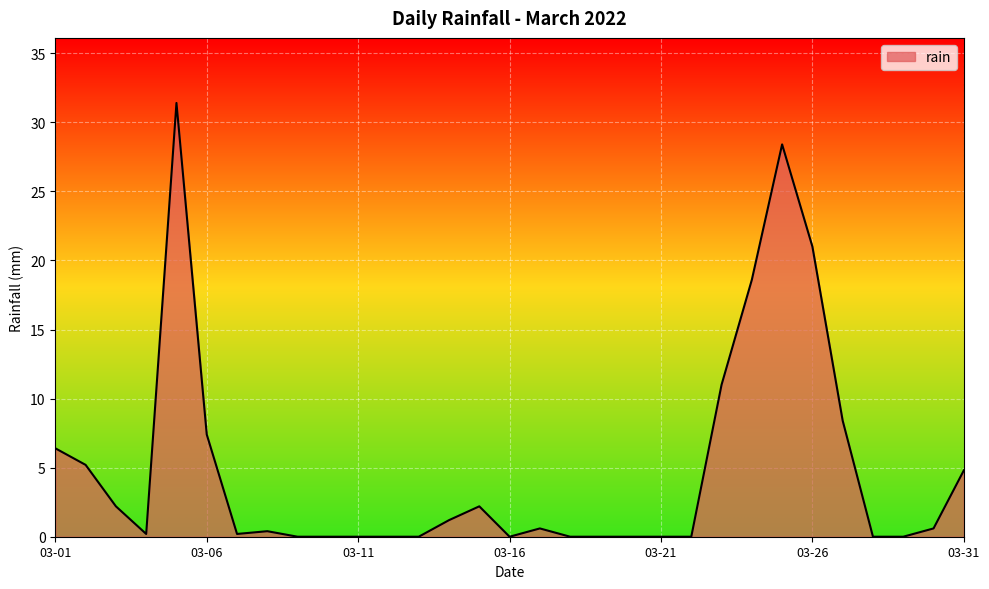

What is the greatest value displayed?

31.4